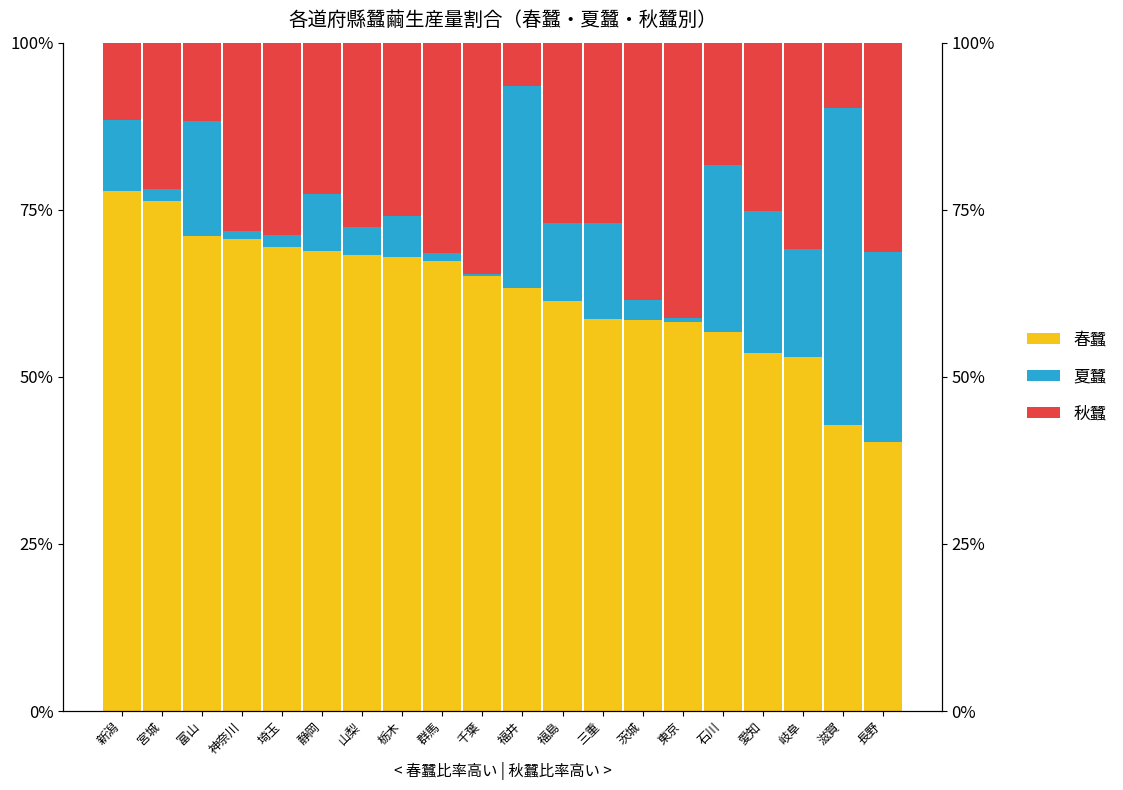

The 春蠶 series shows 14.2 at 山梨. True or false?

False